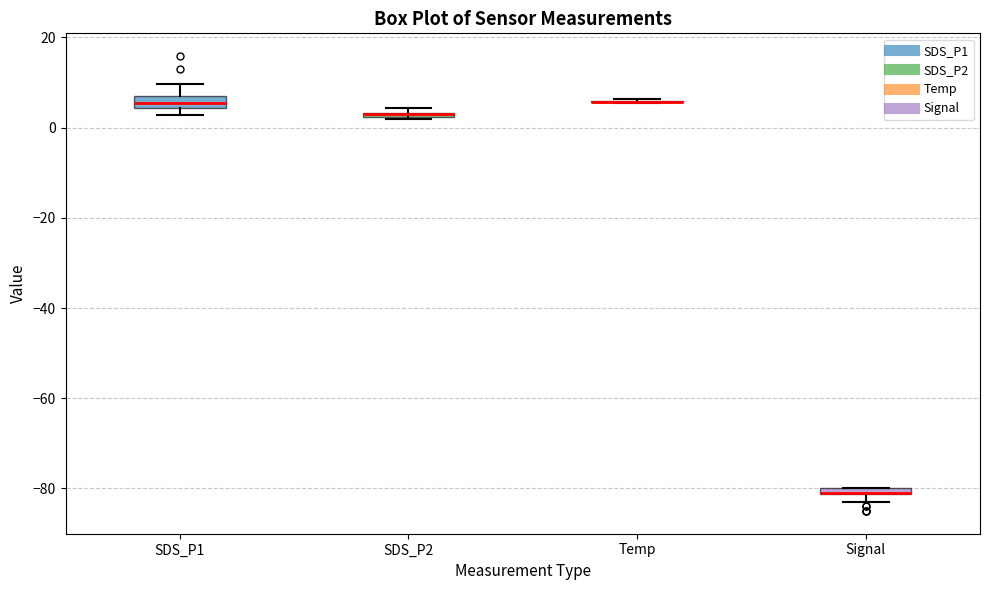

Where is the lower edge of the box for SDS_P1 on the y-axis? The values are not printed on the chart, so give them approximately, as read against the axis.

4